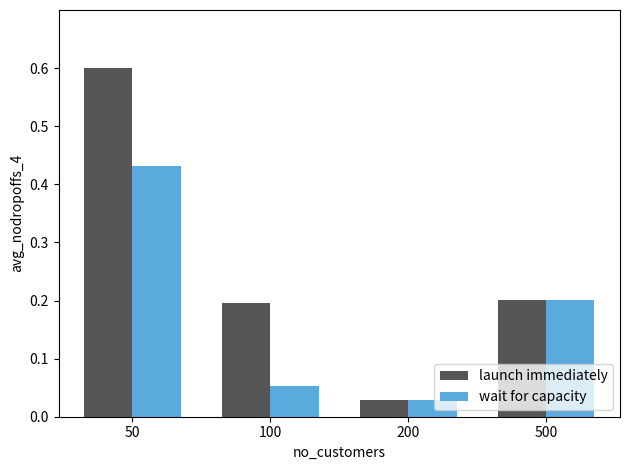

Rank the categories by wait for capacity value from highest to lowest.

50, 500, 100, 200